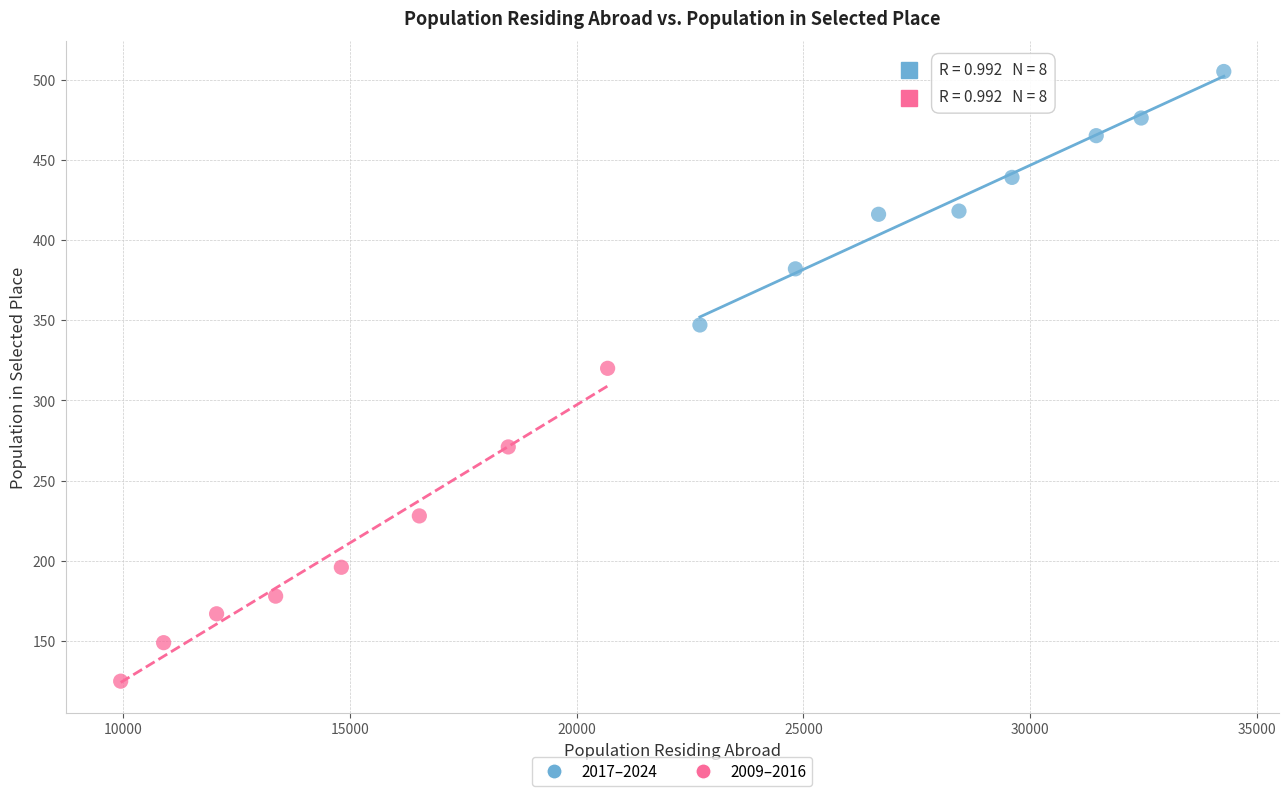

What are all the series names shown in the legend?

2017–2024, 2009–2016